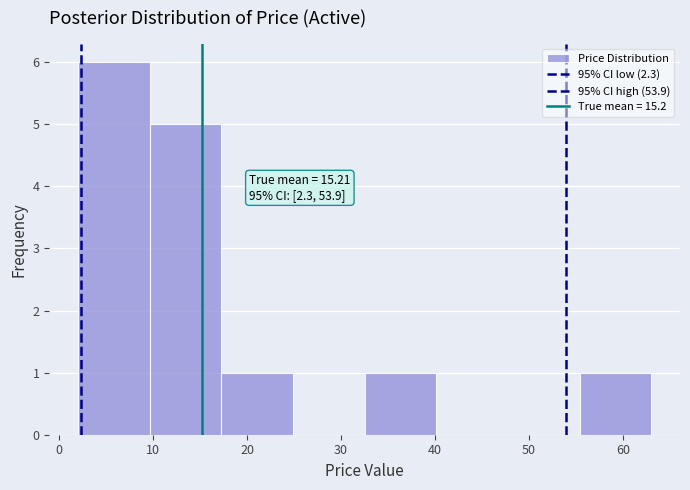

Over which range of the x-axis is the bar tallest?

2 to 10